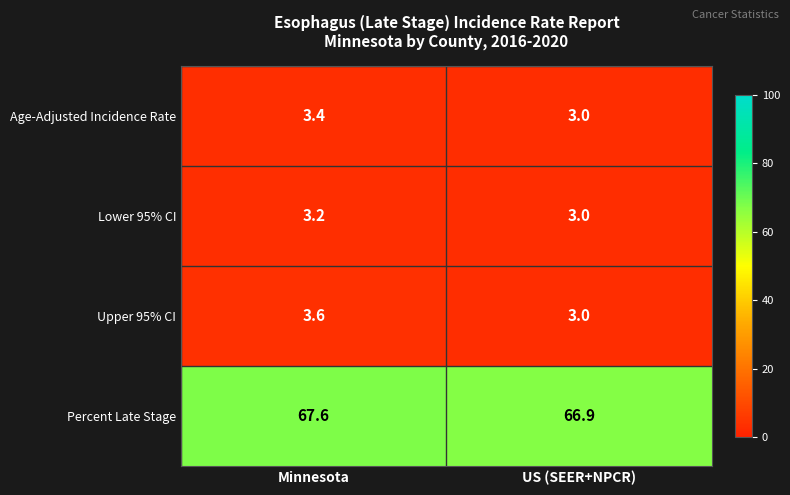

What is the sum of all Percent Late Stage values?

134.5